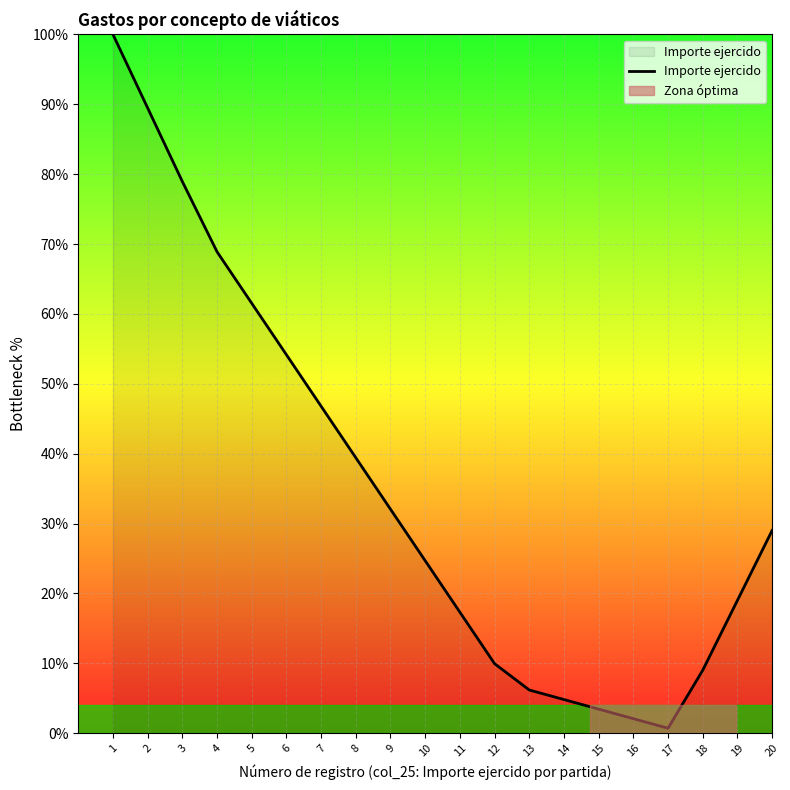

How many interior local valleys (lower than both neighbors) does the data have?

1